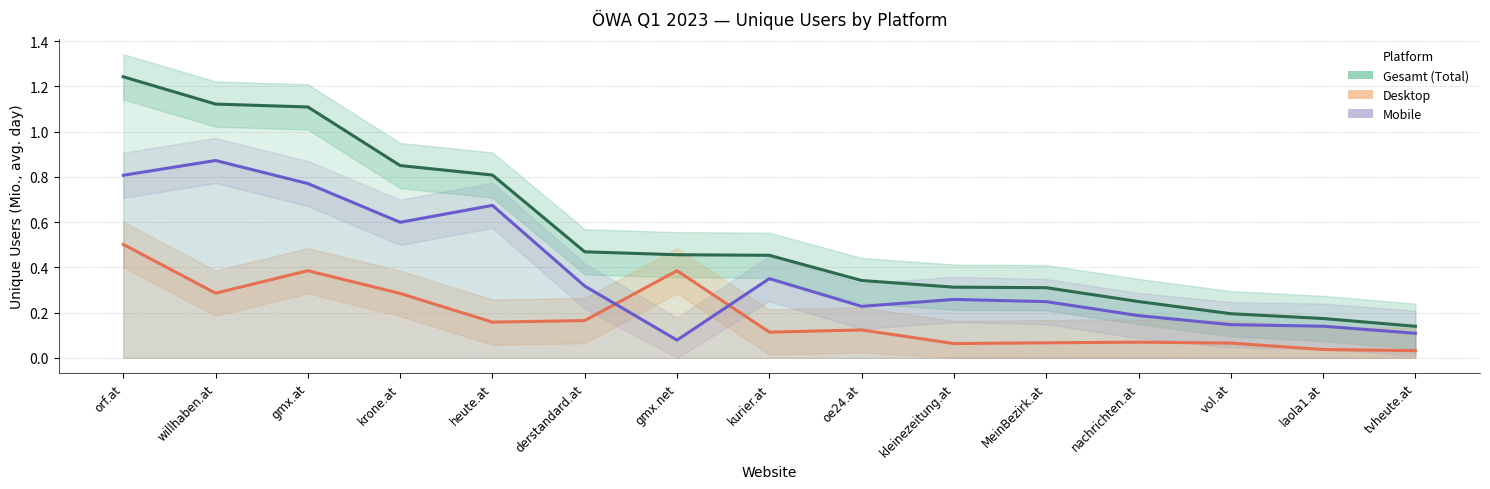

Where is the first local maximum for Mobile?

willhaben.at